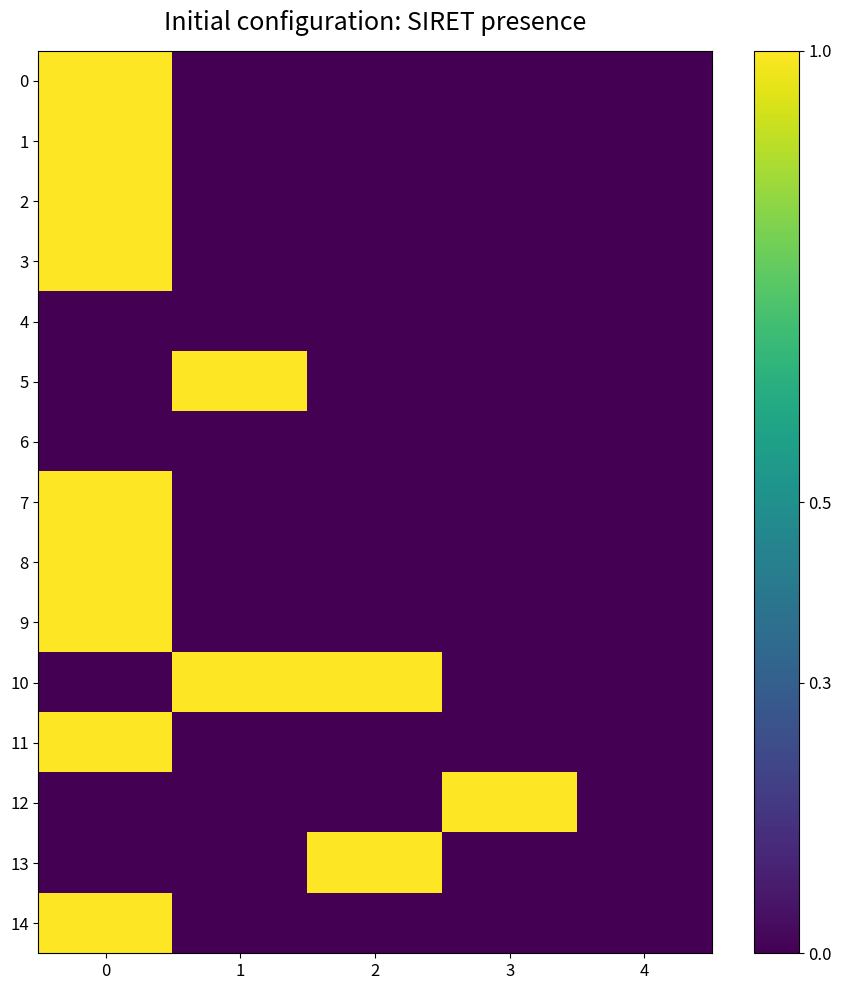

Between 1 and 3, which series saw the biggest shift?

5